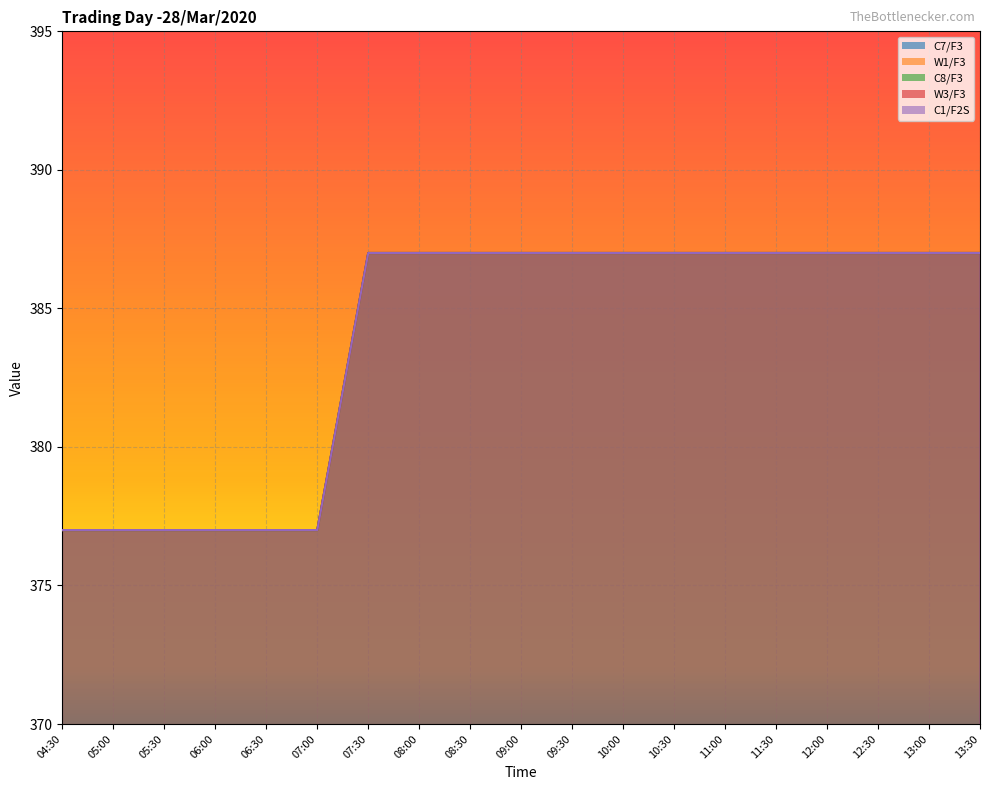

How many series are shown in this chart?

5